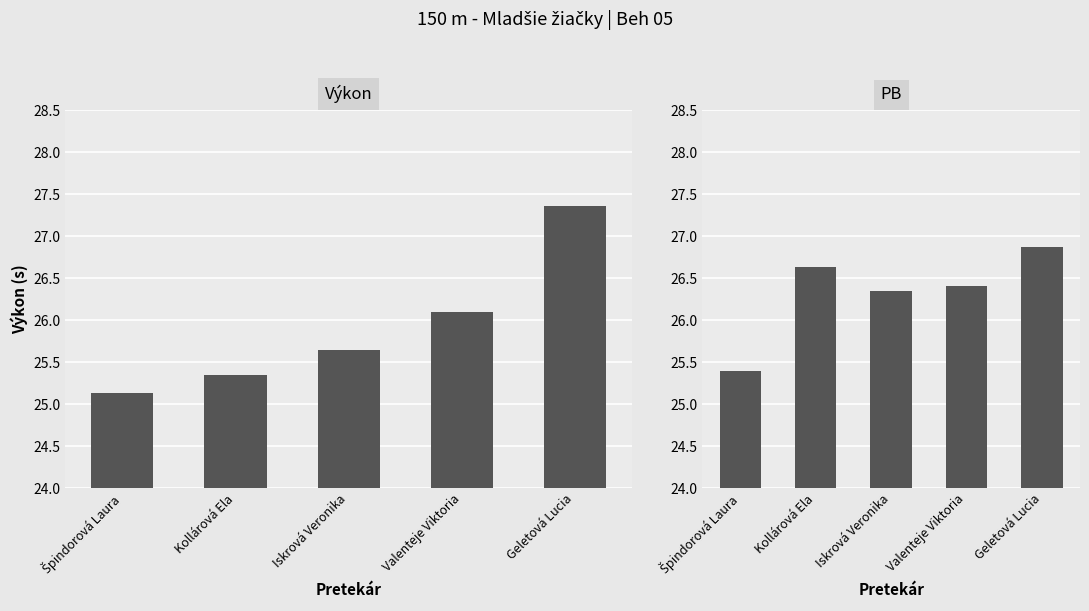

Does the chart contain stacked bars?

No